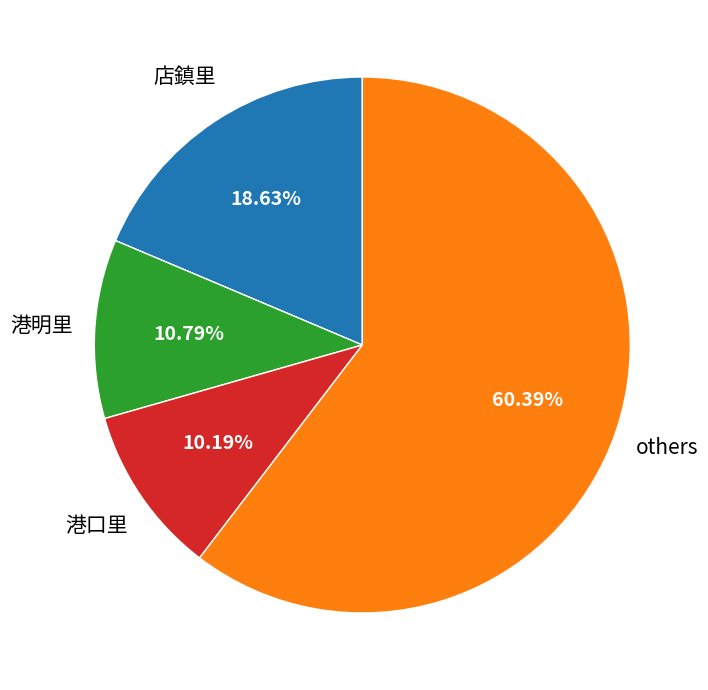

Is there a majority slice in this chart?

Yes